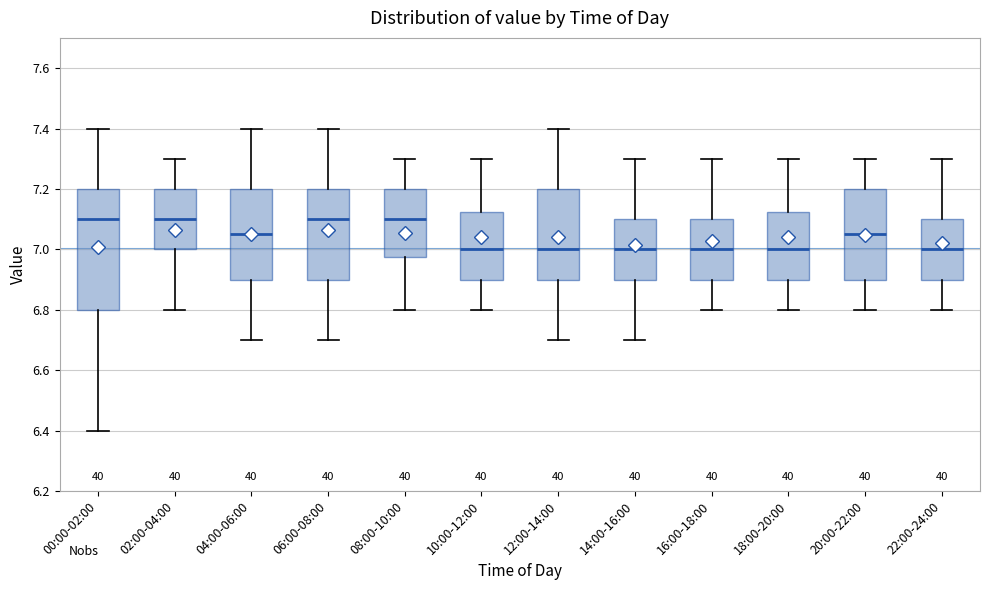

Reading left to right, read every box against the y-axis: the position of its median line, the range the box covers, and the ends of its whiskers. The values are not printed on the chart, so give them approximately, as read against the axis.

00:00-02:00: median 7.10, box 6.80 to 7.20, whiskers 6.40 to 7.40
02:00-04:00: median 7.10, box 7.00 to 7.20, whiskers 6.80 to 7.30
04:00-06:00: median 7.06, box 6.90 to 7.20, whiskers 6.70 to 7.40
06:00-08:00: median 7.10, box 6.90 to 7.20, whiskers 6.70 to 7.40
08:00-10:00: median 7.10, box 6.98 to 7.20, whiskers 6.80 to 7.30
10:00-12:00: median 7.00, box 6.90 to 7.12, whiskers 6.80 to 7.30
12:00-14:00: median 7.00, box 6.90 to 7.20, whiskers 6.70 to 7.40
14:00-16:00: median 7.00, box 6.90 to 7.10, whiskers 6.70 to 7.30
16:00-18:00: median 7.00, box 6.90 to 7.10, whiskers 6.80 to 7.30
18:00-20:00: median 7.00, box 6.90 to 7.12, whiskers 6.80 to 7.30
20:00-22:00: median 7.06, box 6.90 to 7.20, whiskers 6.80 to 7.30
22:00-24:00: median 7.00, box 6.90 to 7.10, whiskers 6.80 to 7.30